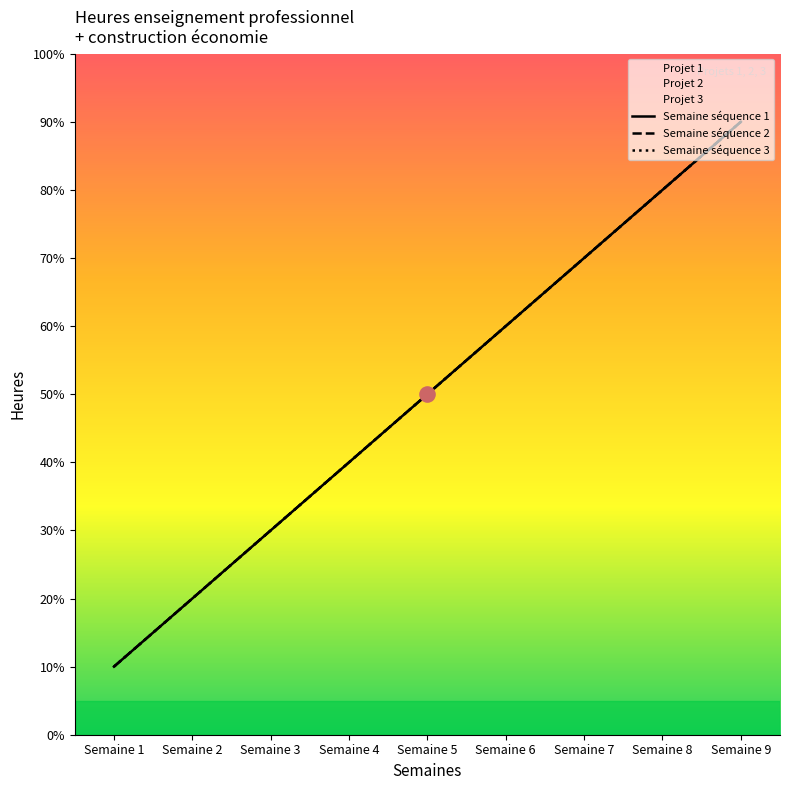

Which series reaches the minimum Y coordinate?

Semaine 2